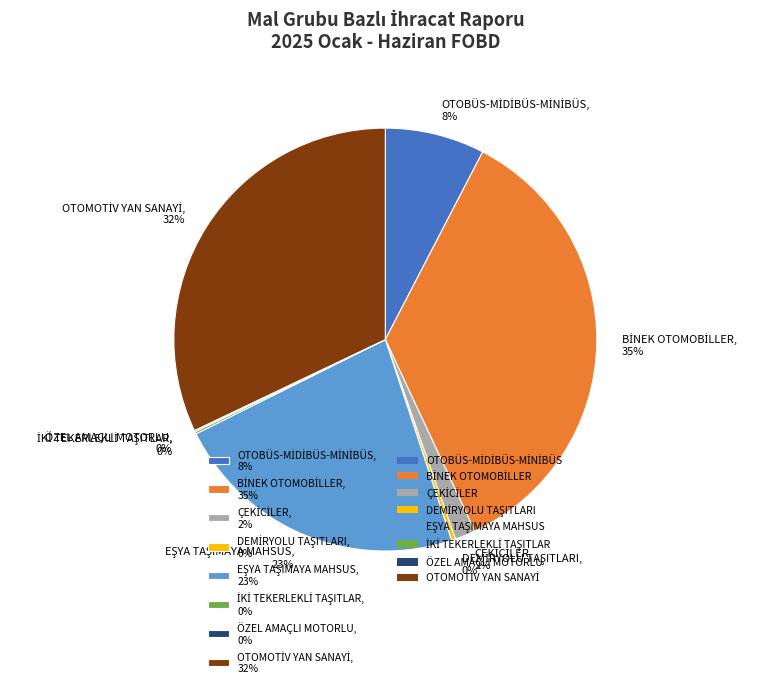

Is there a majority slice in this chart?

No